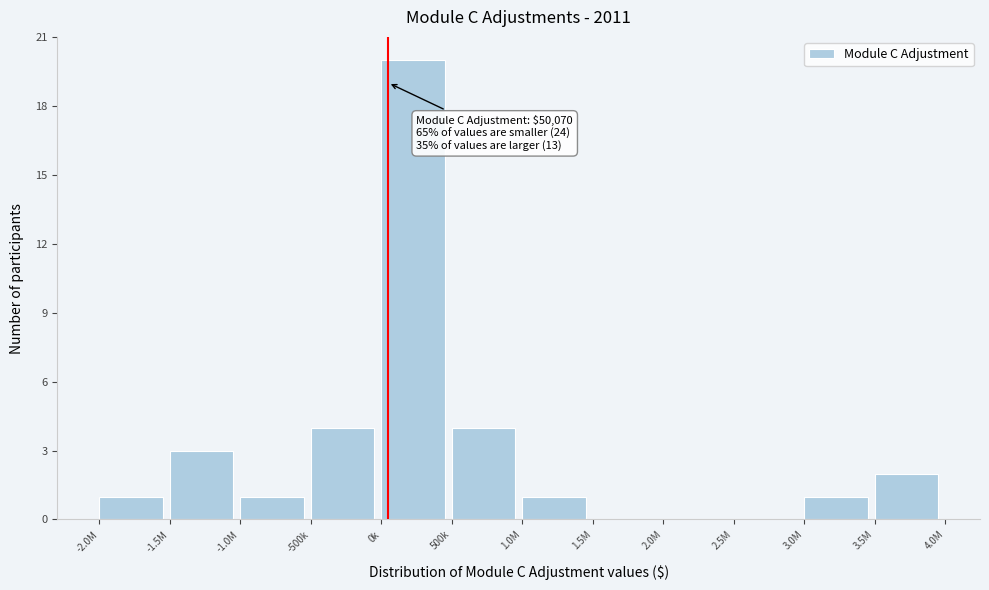

Reading right to left, what are all the values shown in this chart?

3.5M=2	3.0M=1	2.5M=0	2.0M=0	1.5M=0	1.0M=1	500k=4	0k=20	-500k=4	-1.0M=1	-1.5M=3	-2.0M=1